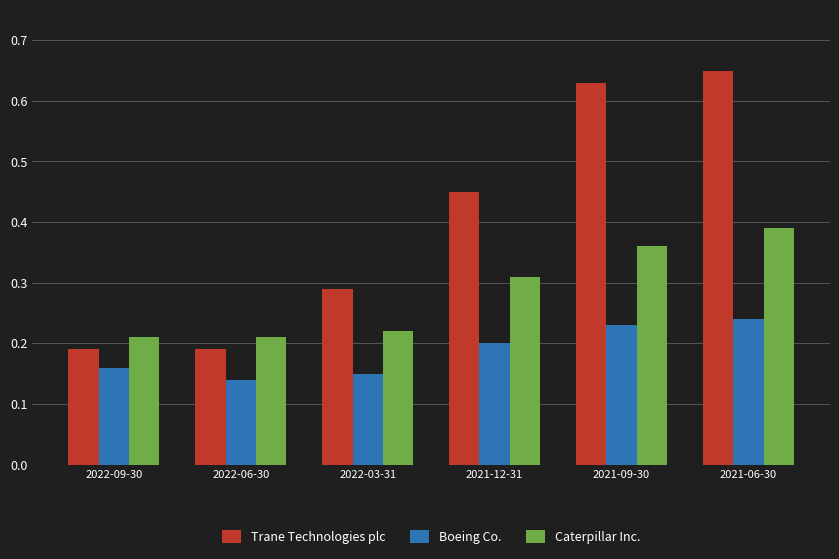

At which category does the chart reach its peak across all series?

2021-06-30